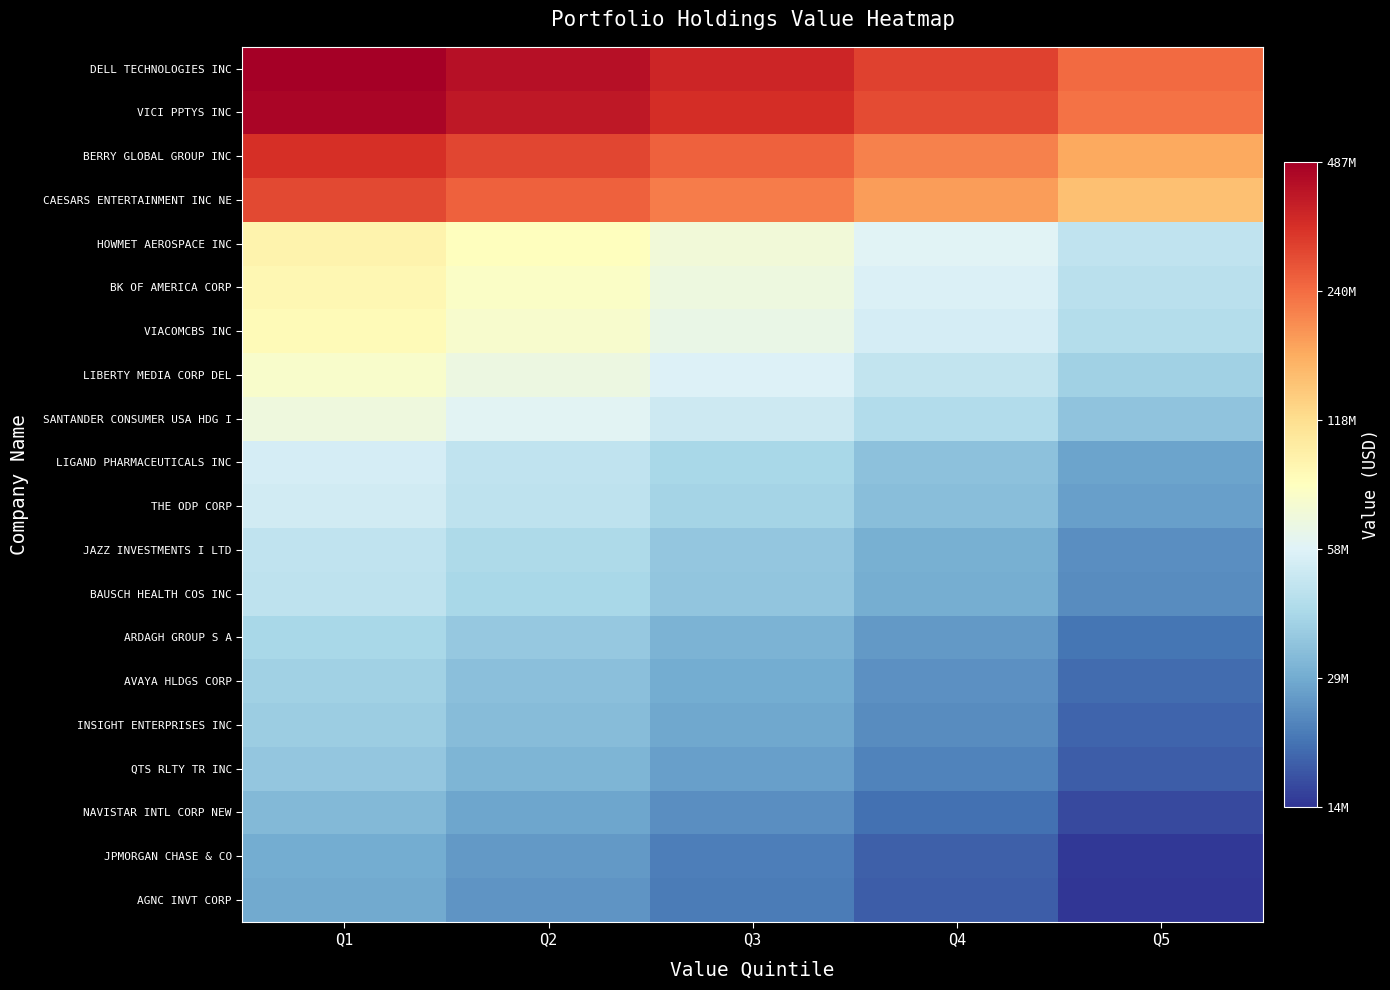

Which series has the largest total across all categories?

DELL TECHNOLOGIES INC